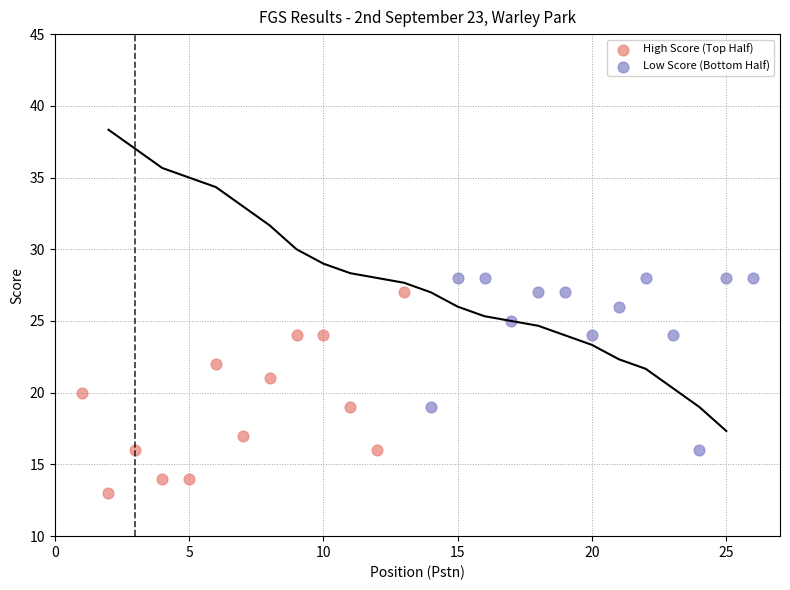

Which series contains the lowest Y value?

High Score (Top Half)